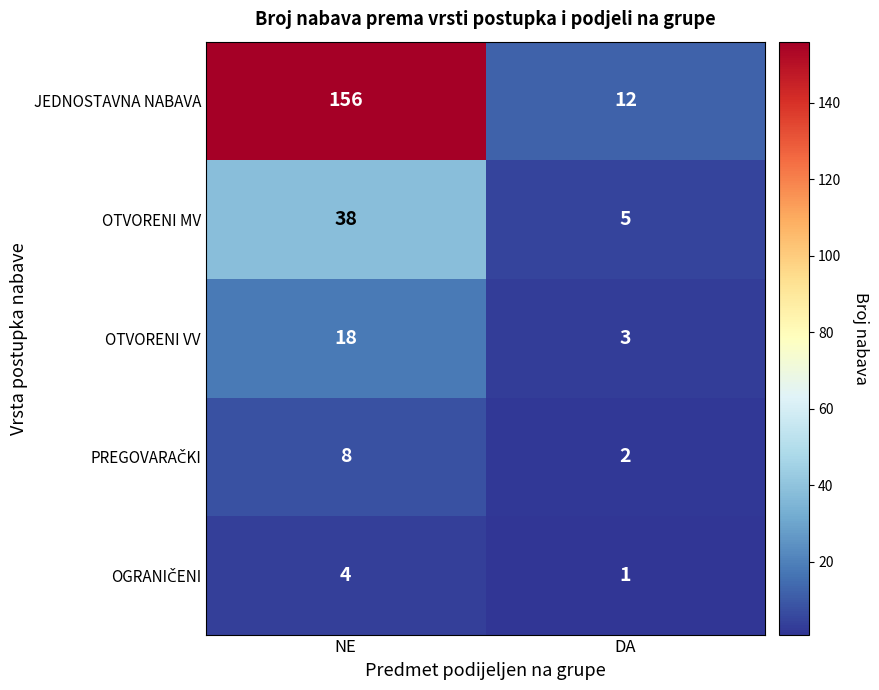

What is the sum of all OTVORENI MV values?

43